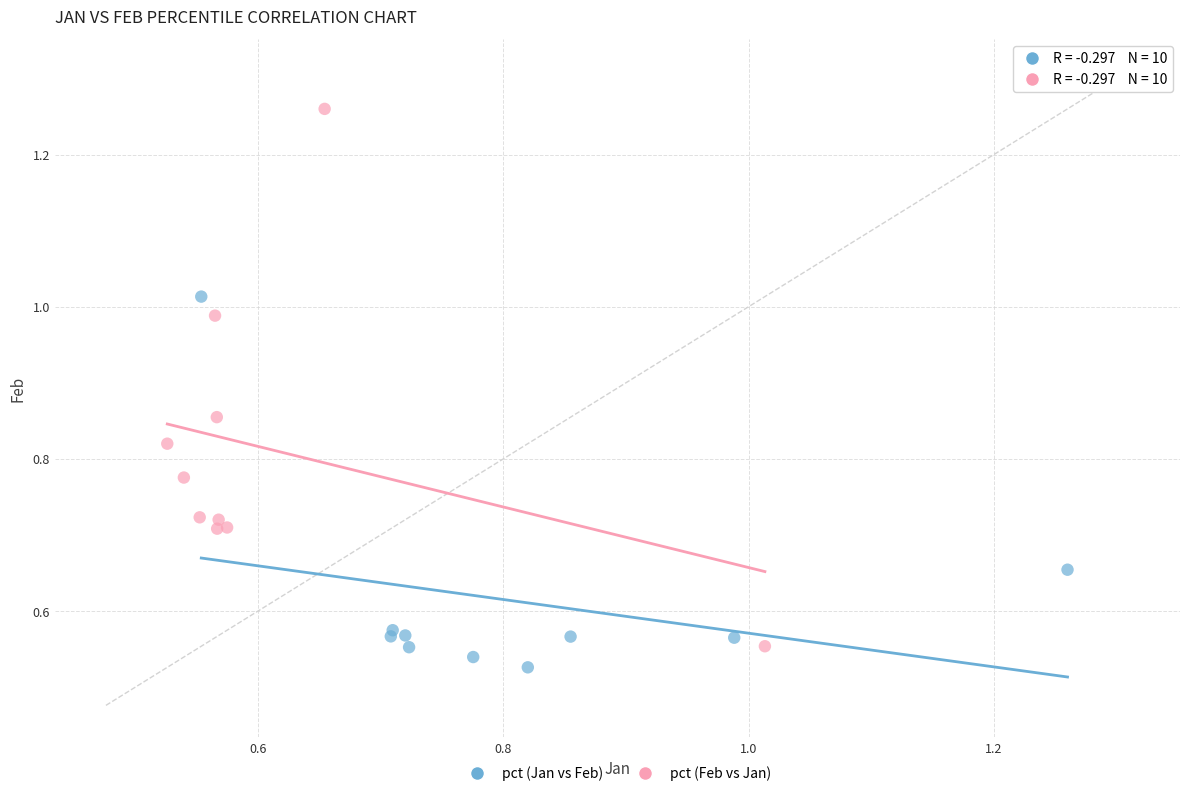

Which series has the widest spread of Y values?

pct (Feb vs Jan)